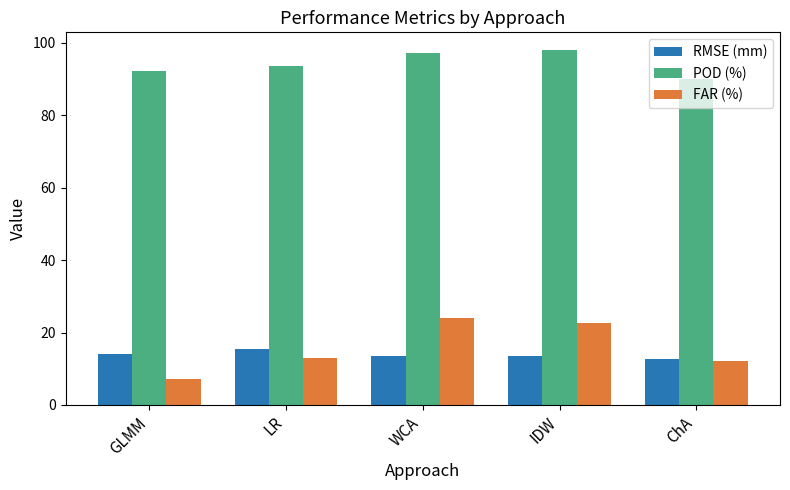

How many series are shown in this chart?

3